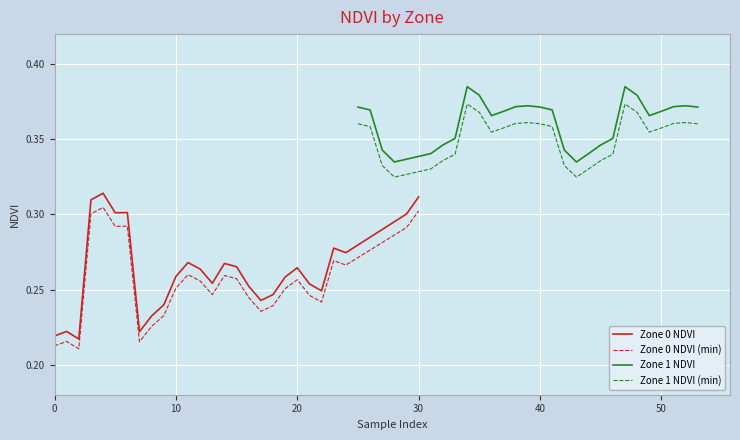

True or false: Zone 1 NDVI (min) and Zone 1 NDVI cross at least once.

False